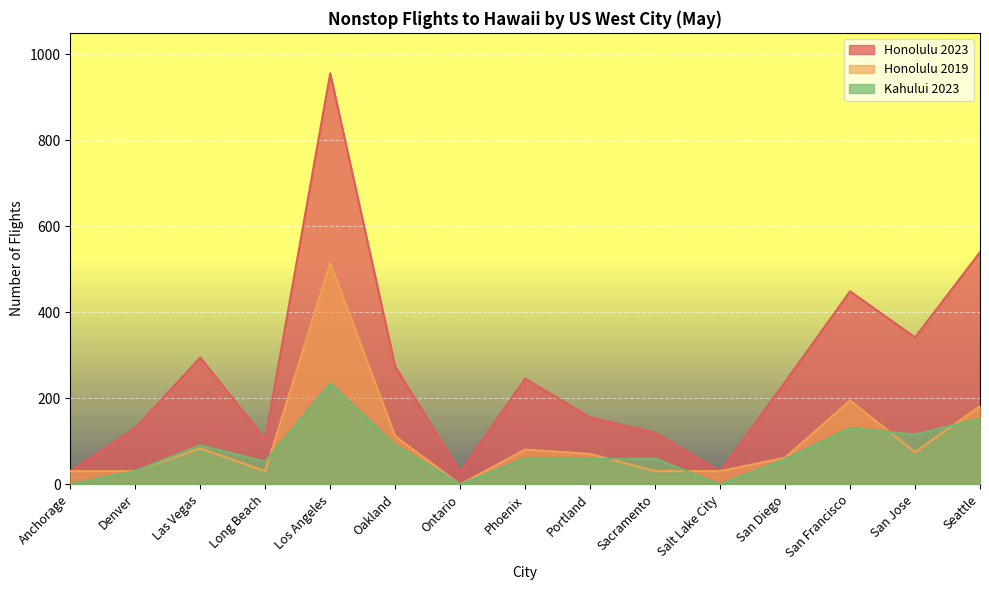

What is the average value of the Kahului 2023 series?

76